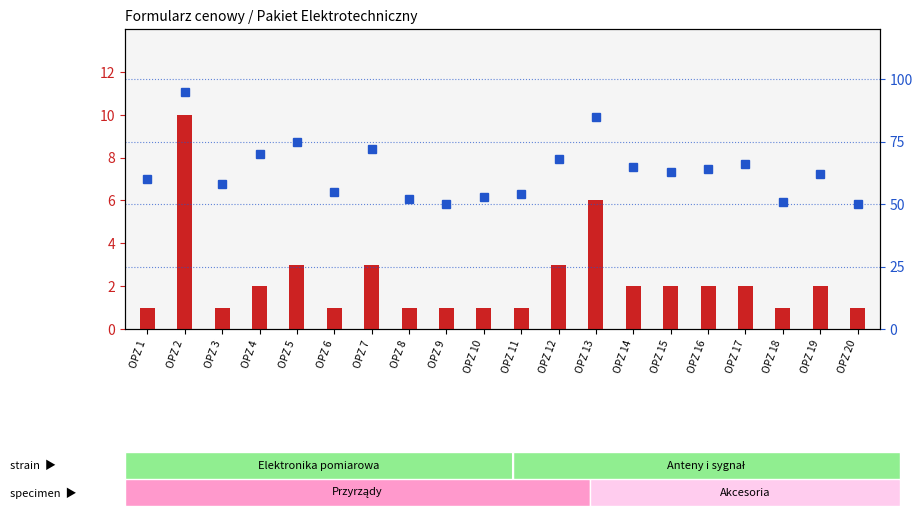

What is the sum of the count values at OPZ 4 and OPZ 20?

3